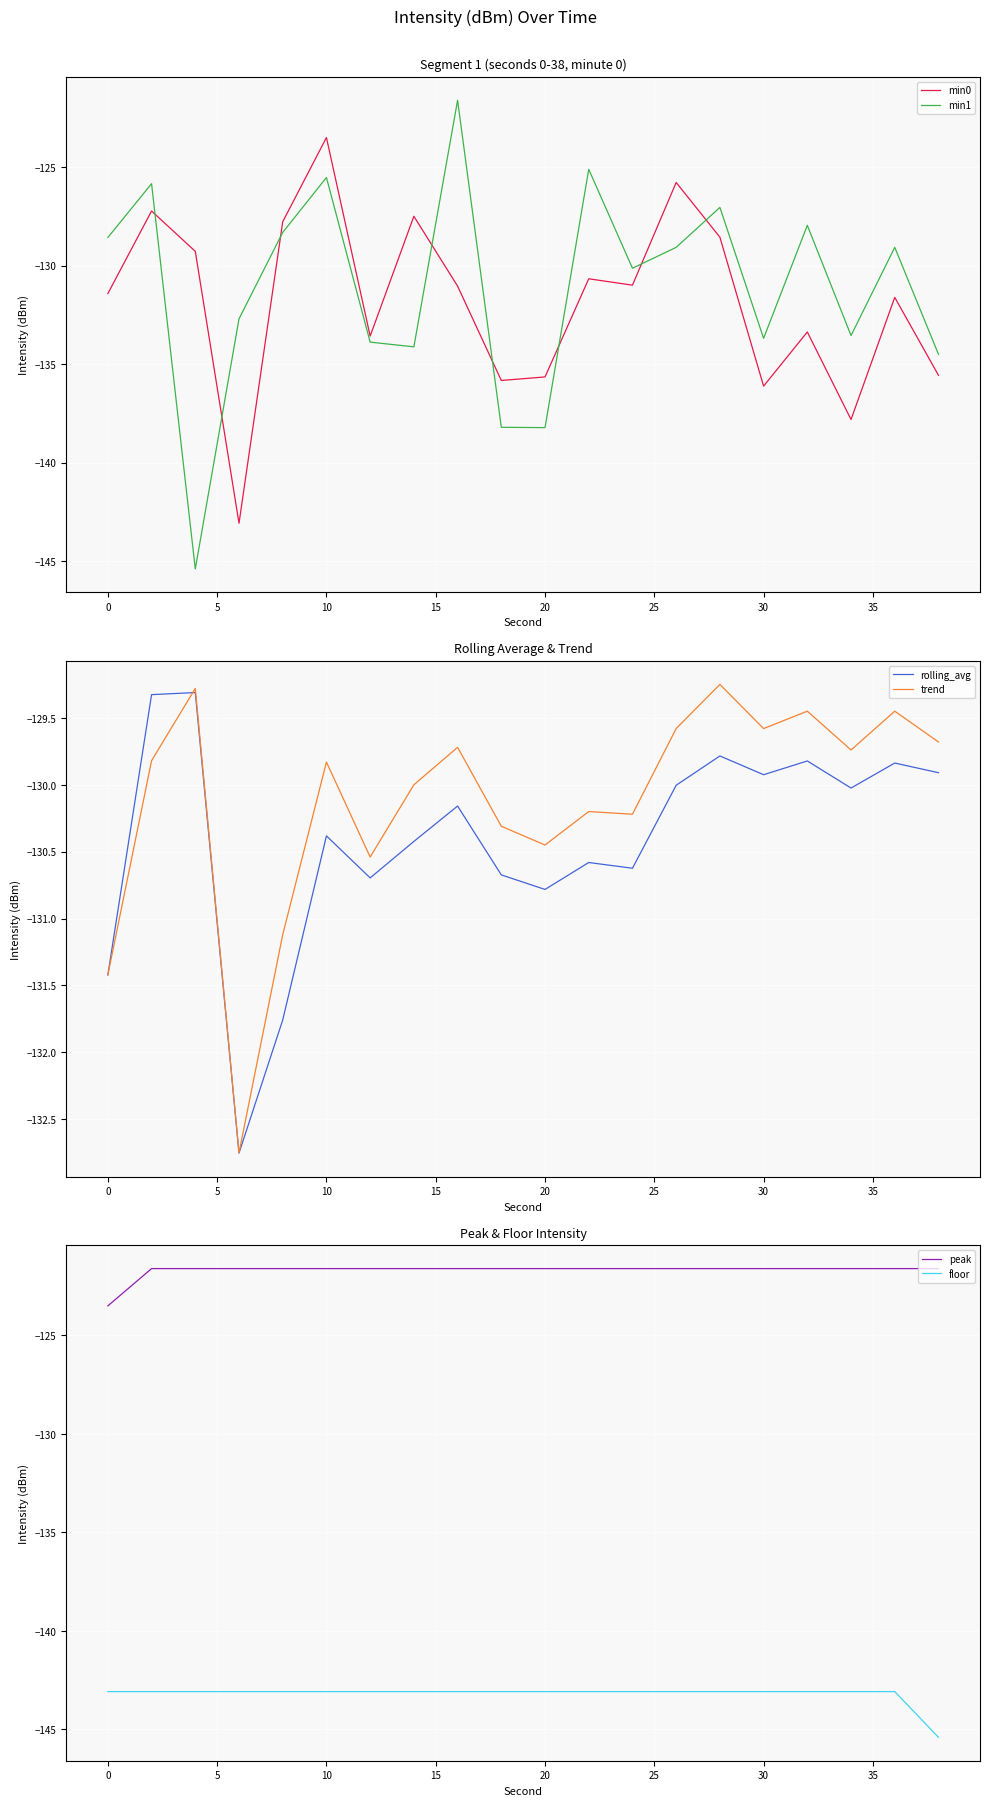

True or false: peak has more than 0 interior local peaks.

False